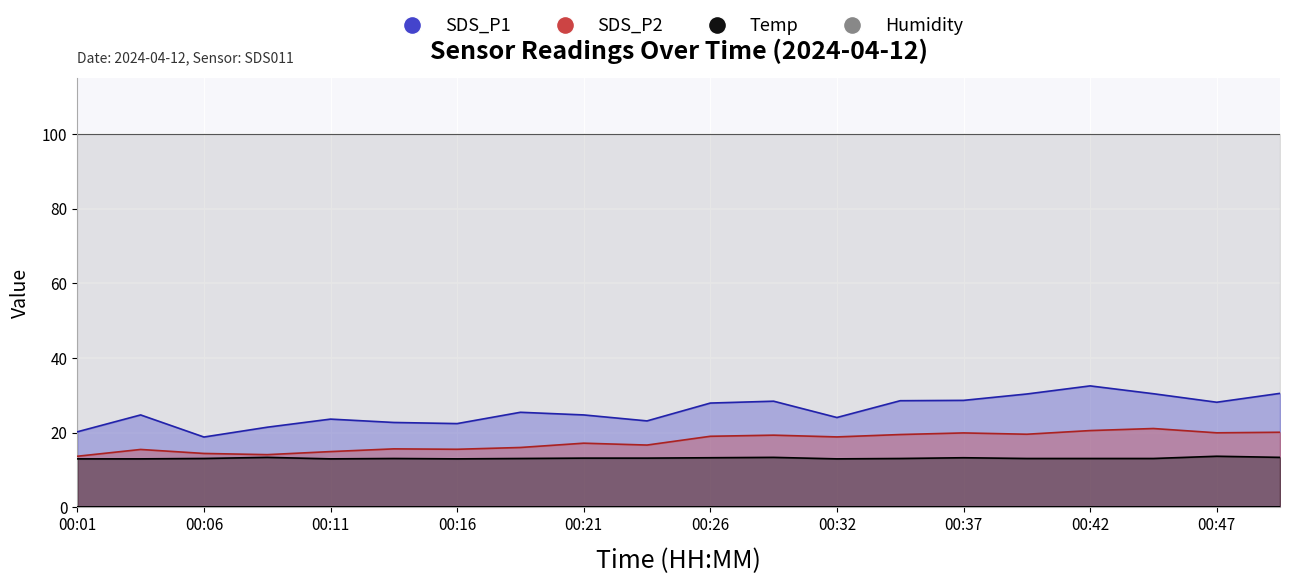

Is the value of SDS_P1 at 00:49 greater than the value of Temp at 00:47?

Yes